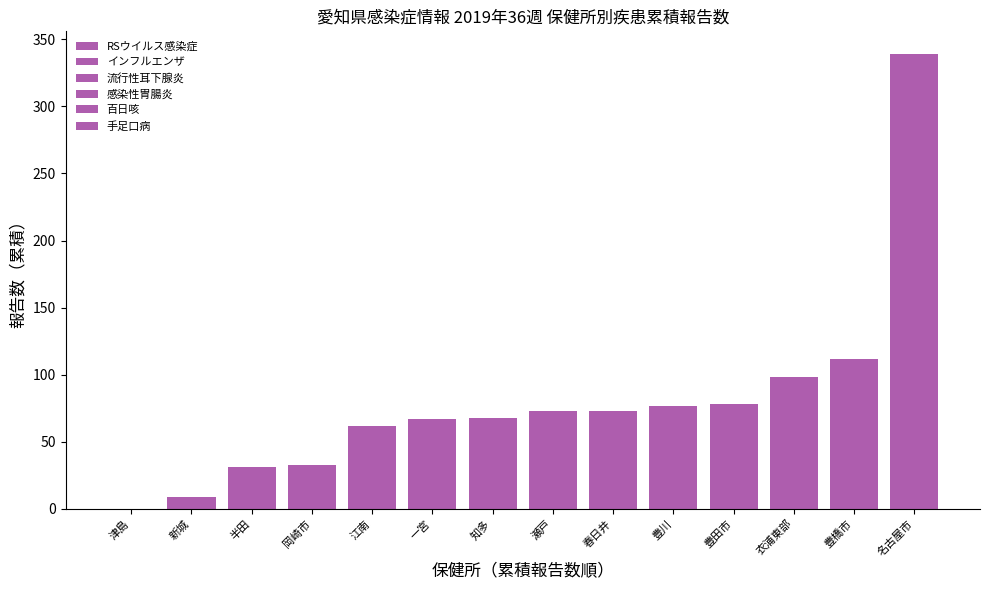

How many distinct data groups are displayed?

6